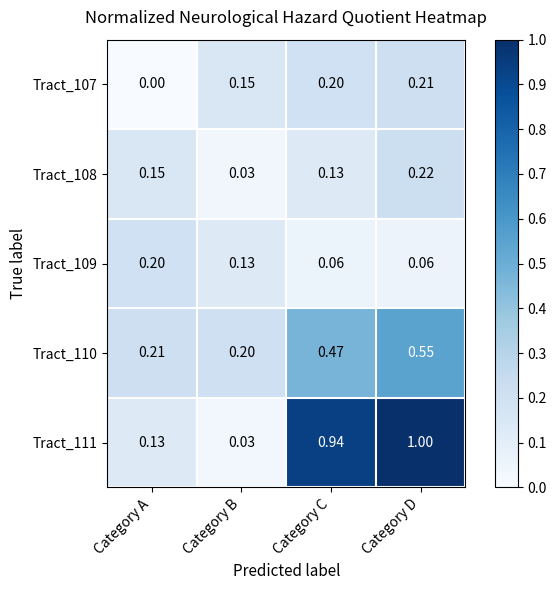

Which label corresponds to the smallest value in the chart?

Category A